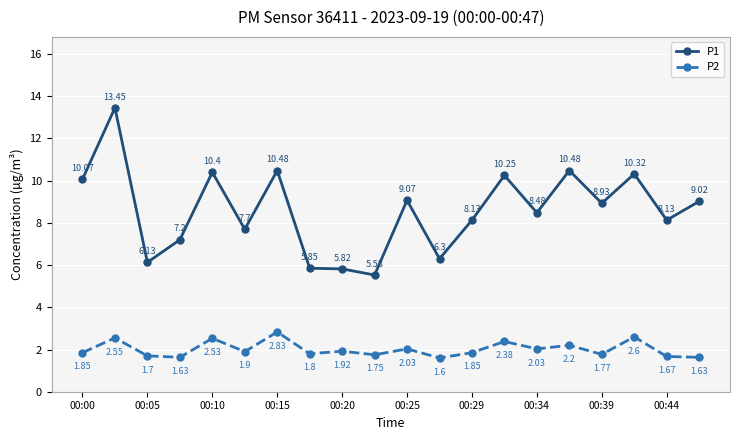

Which series has the largest total across all categories?

P1